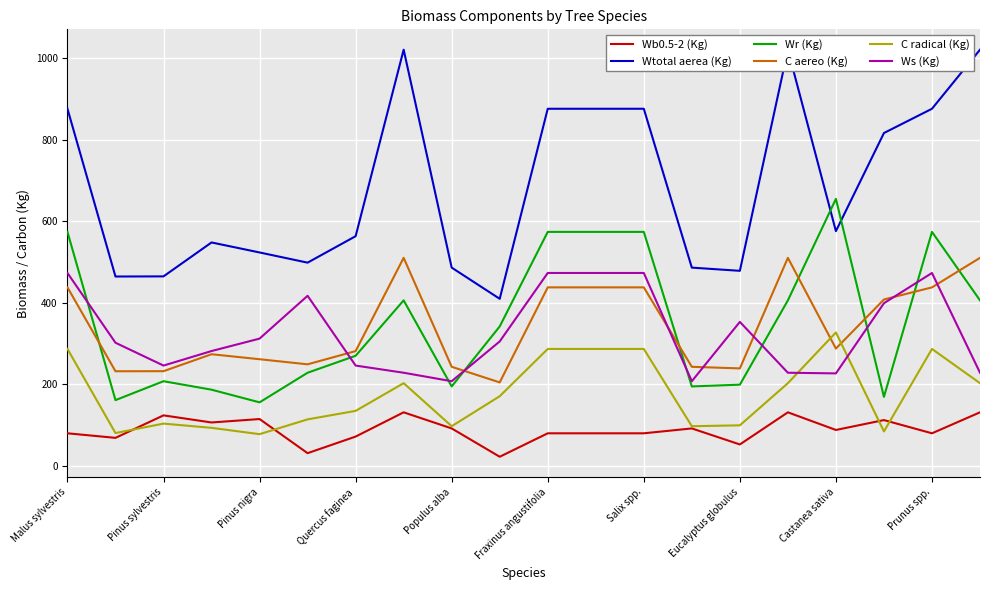

What are all the series names shown in the legend?

Wb0.5-2 (Kg), Wtotal aerea (Kg), Wr (Kg), C aereo (Kg), C radical (Kg), Ws (Kg)